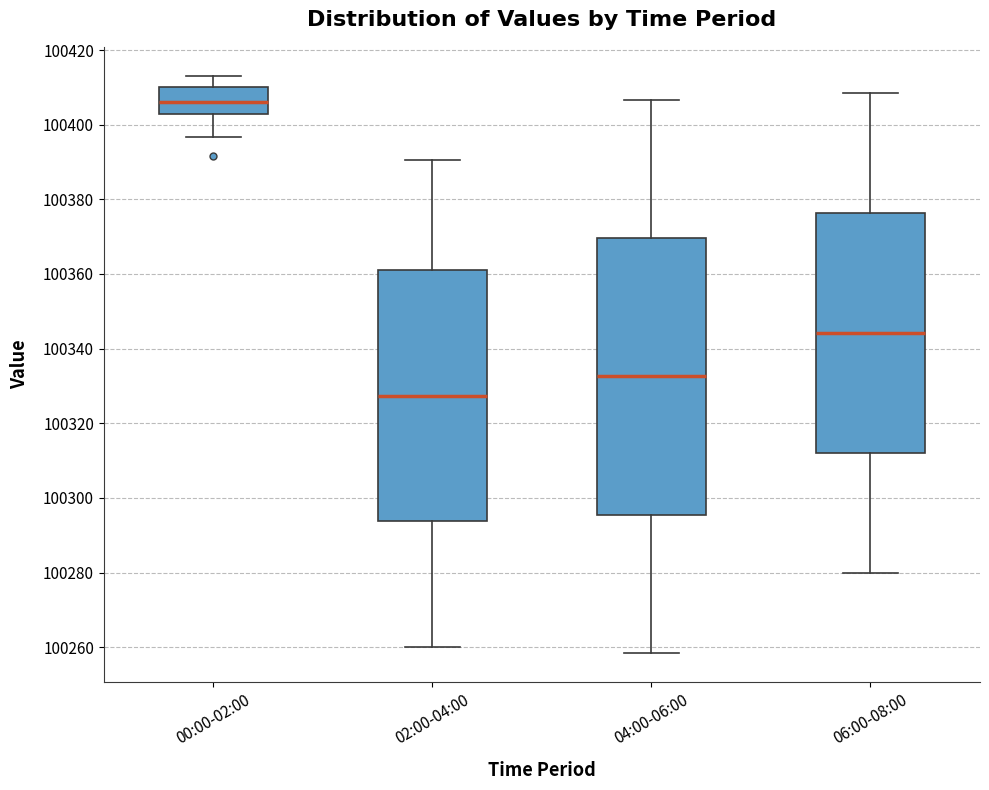

Where does the upper whisker of the box for 04:00-06:00 end on the y-axis? The values are not printed on the chart, so give them approximately, as read against the axis.

100406